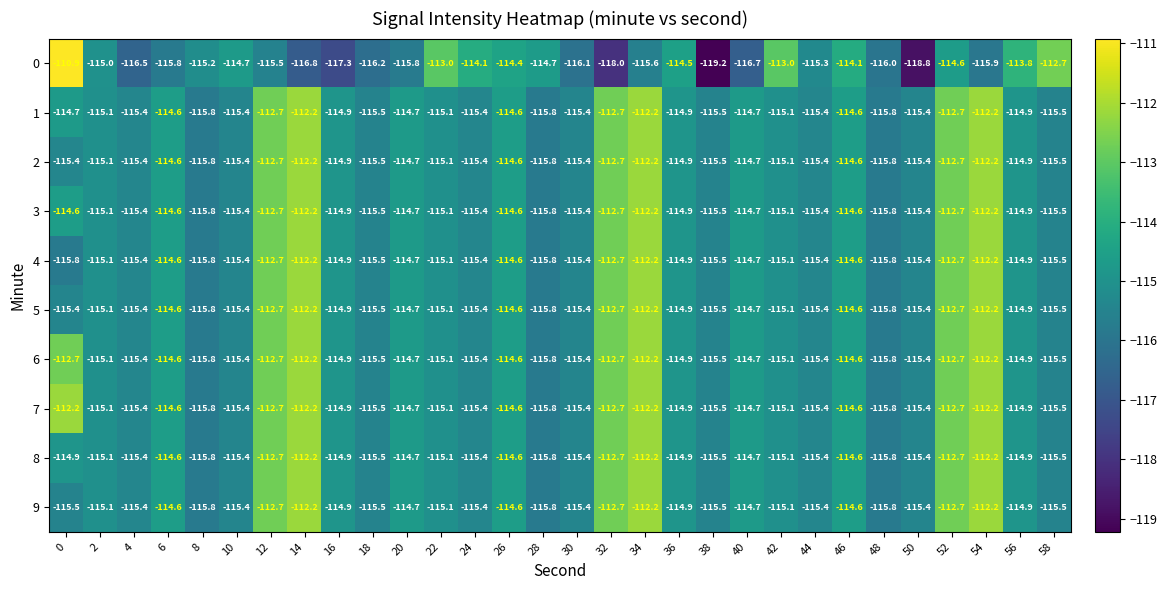

Where is 8 nearest to the value -114?

6